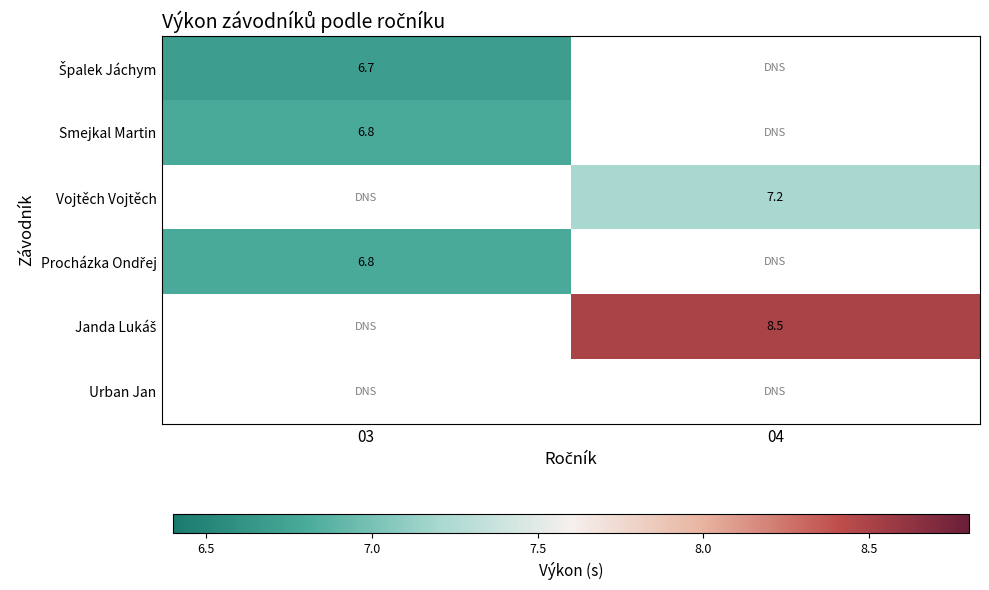

How many categories are shown in the chart?

2